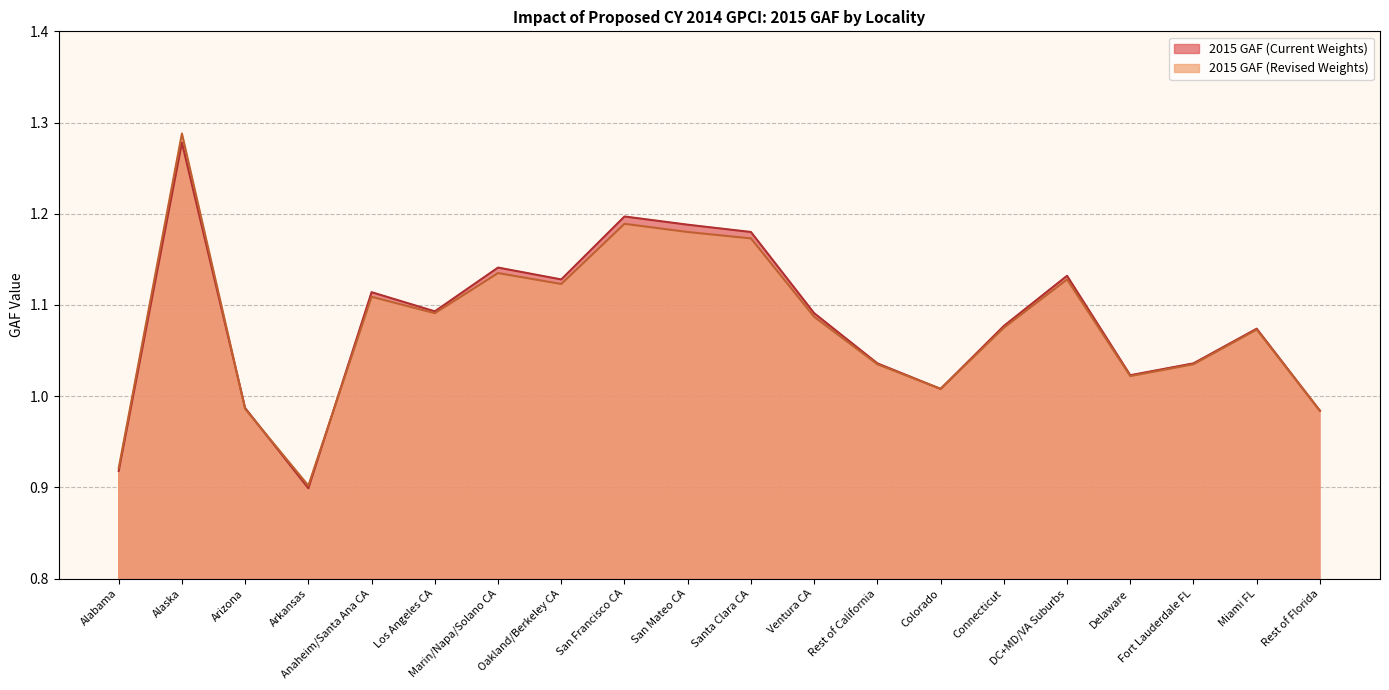

What is the label of the 15th point from the left?

Connecticut